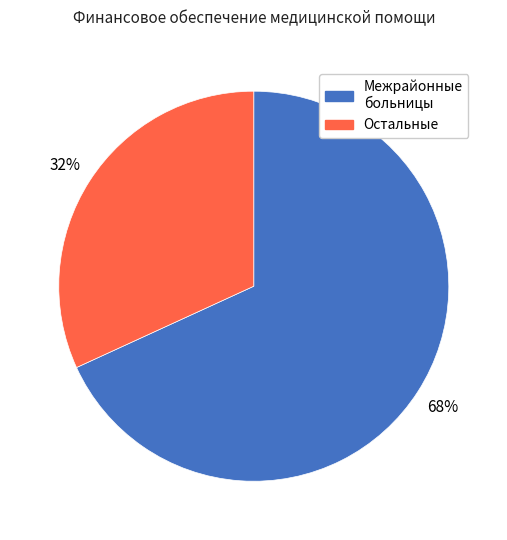

Count the number of slices in the pie.

2